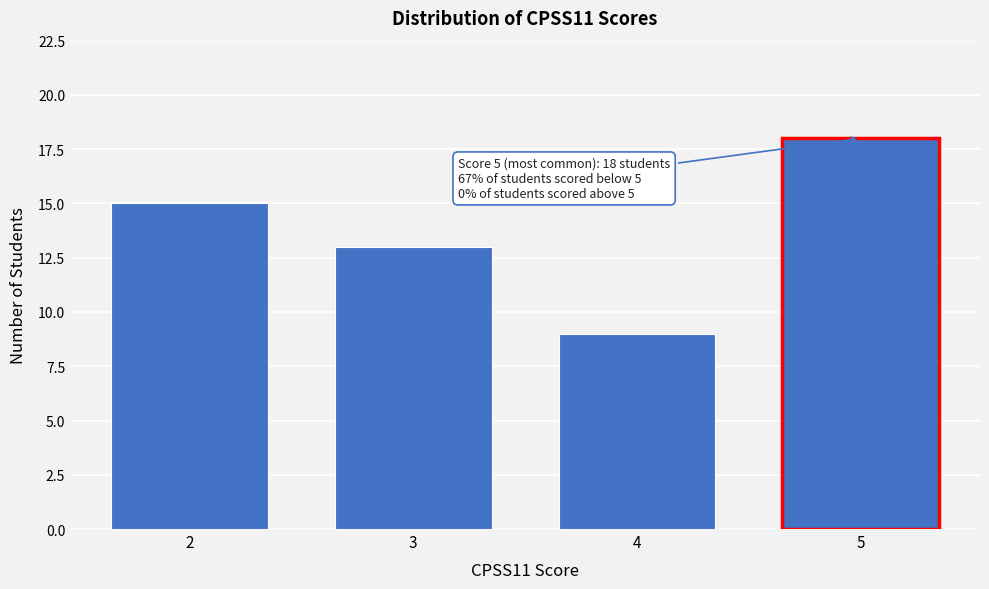

Reading right to left, transcribe all the data shown in this chart.

18	9	13	15